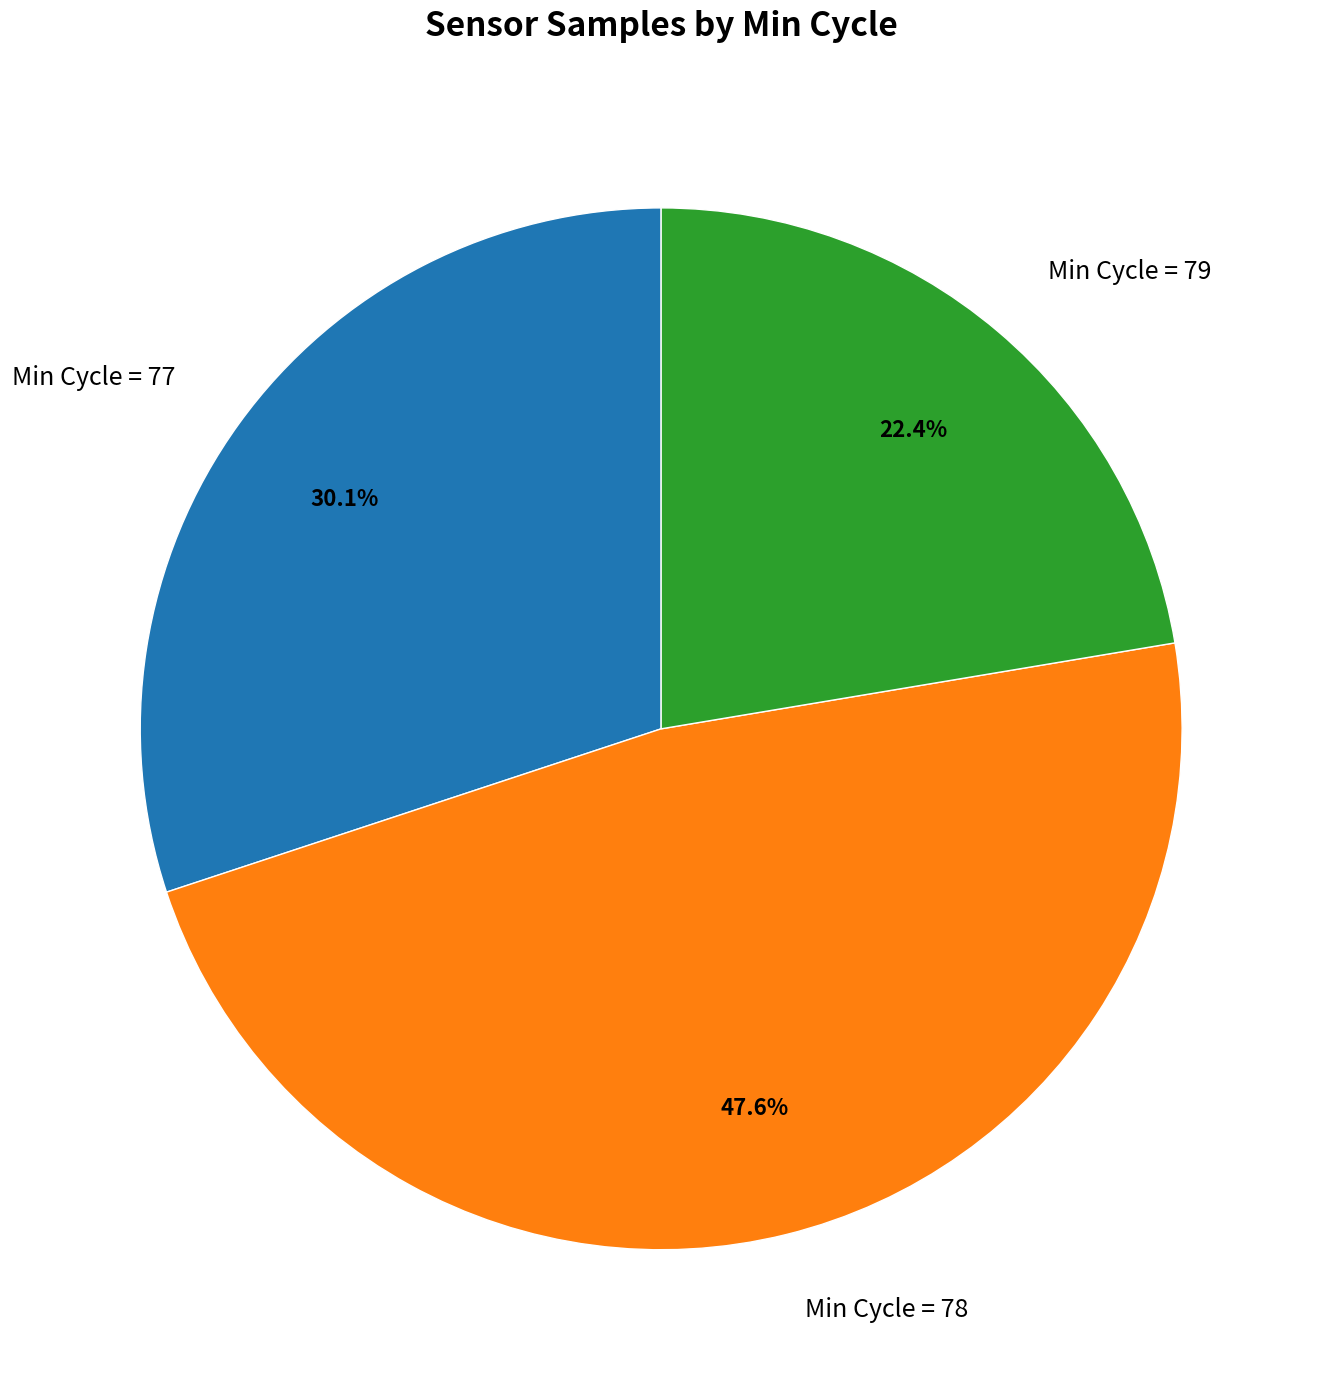

Rank the categories by value from highest to lowest.

Min Cycle = 78, Min Cycle = 77, Min Cycle = 79